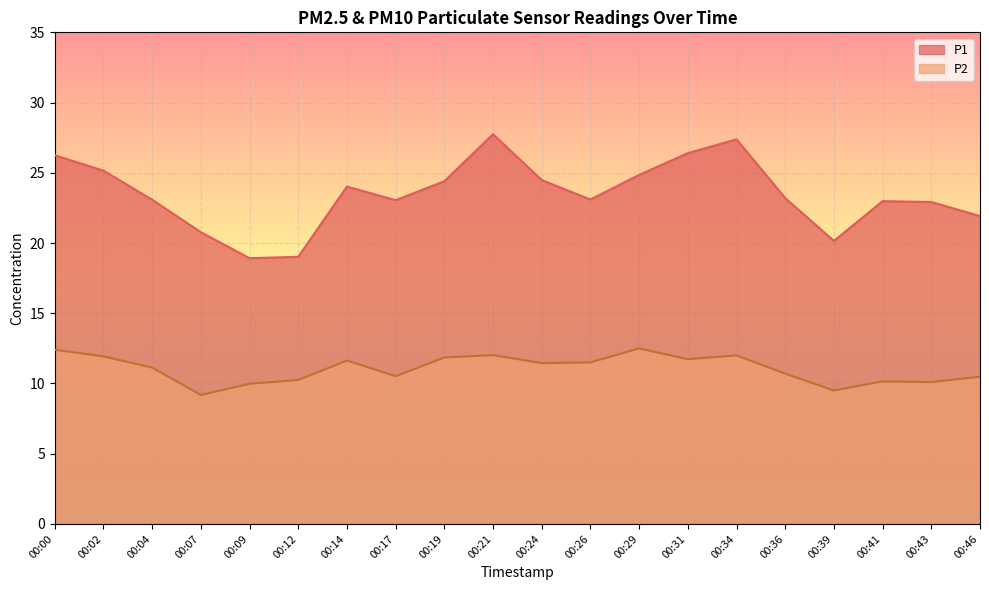

How many data points in P2 are less than 11?

9